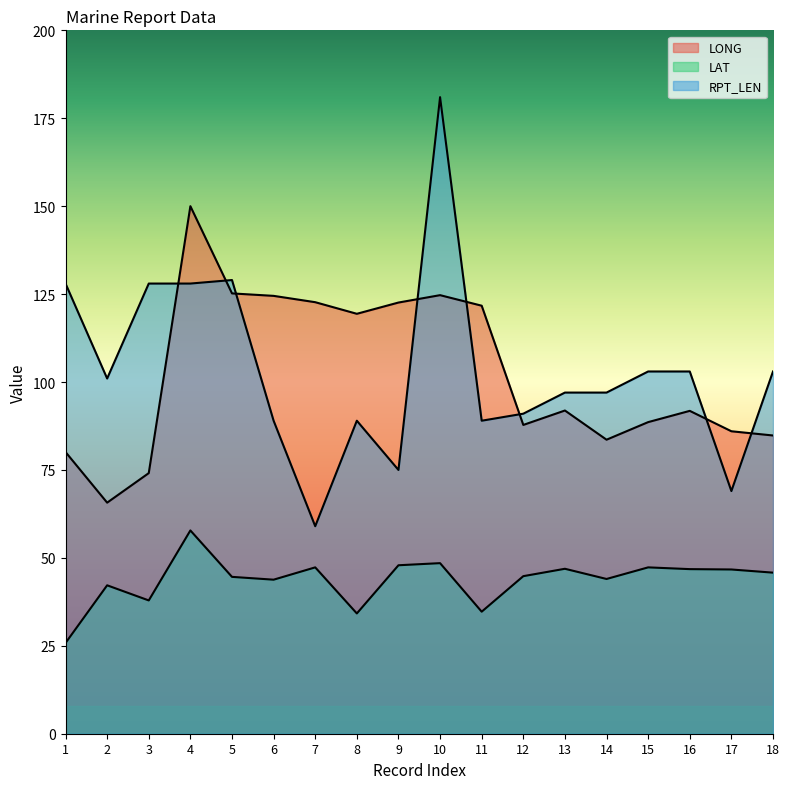

What is the minimum value shown in the chart?

25.8